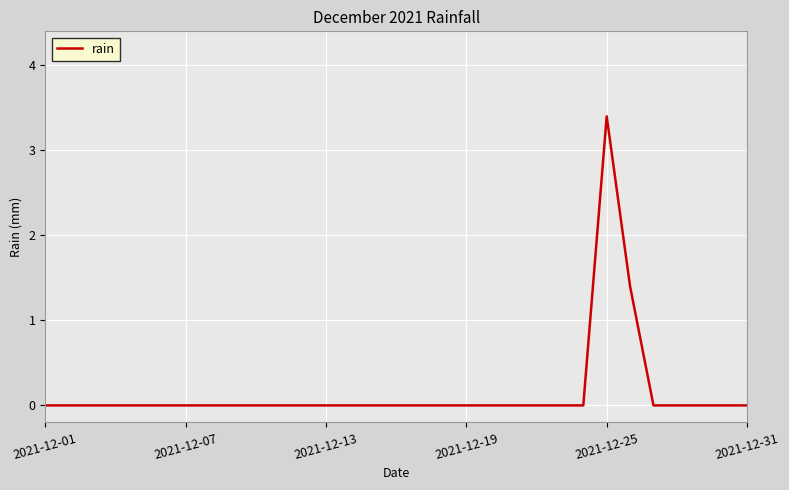

What is the maximum value shown in the chart?

3.4